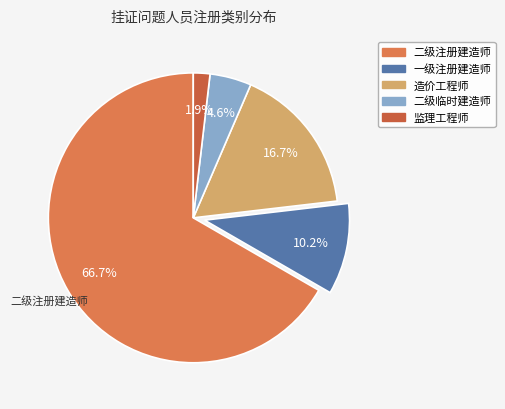

What is the ratio of the value at 一级注册建造师 to the value at 监理工程师?

5.5